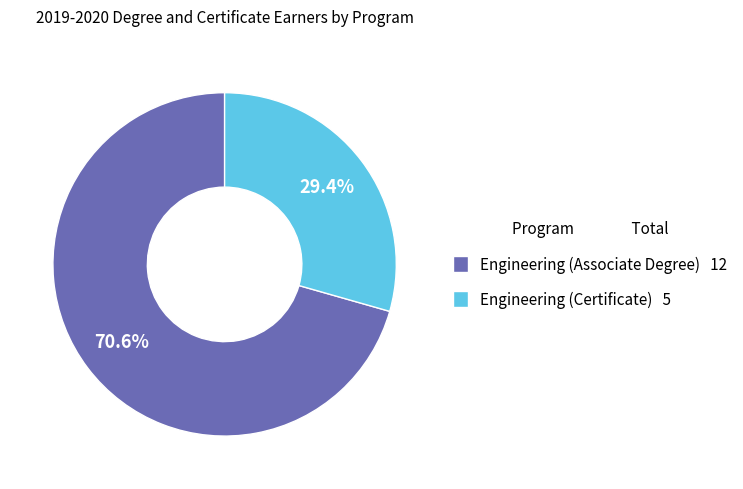

What is the total percentage of Engineering (Certificate) and Engineering (Associate Degree)?

100.0%